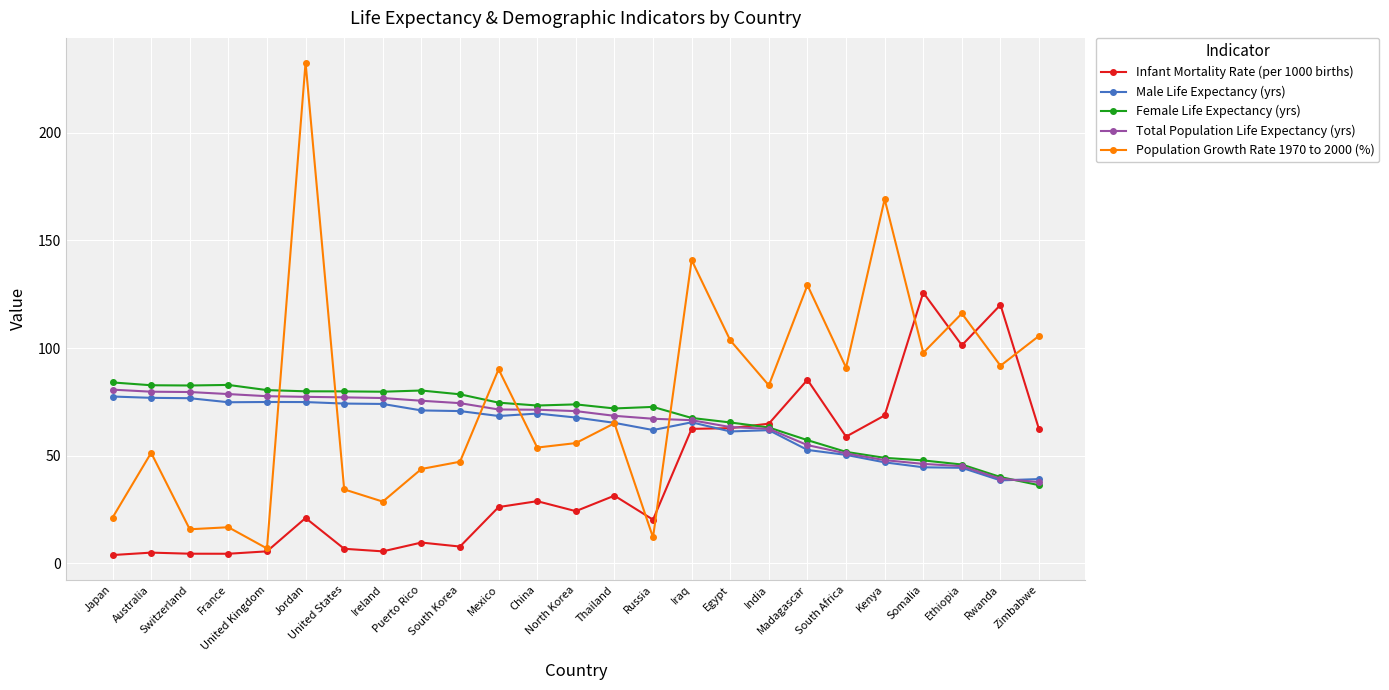

Which series has the widest spread of values?

Population Growth Rate 1970 to 2000 (%)